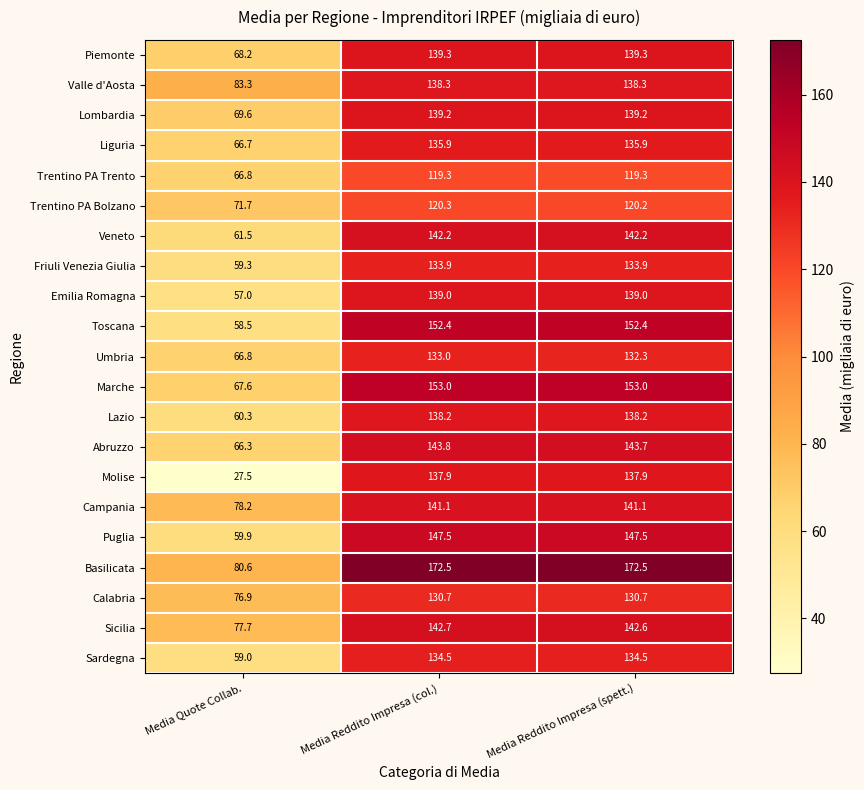

What is the sum of all Valle d'Aosta values?

359.9